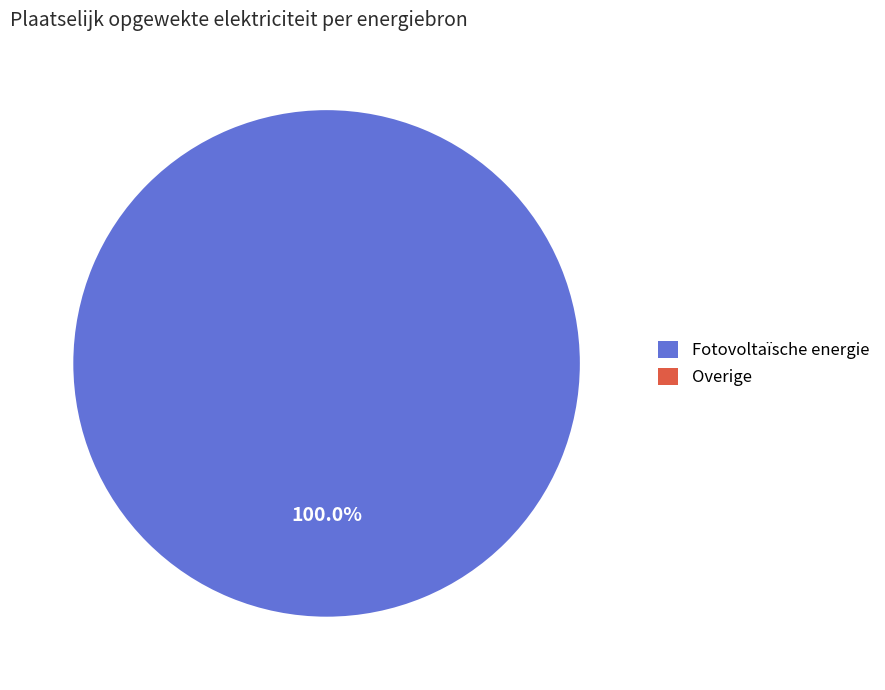

Which category has the biggest portion of the pie?

Fotovoltaïsche energie